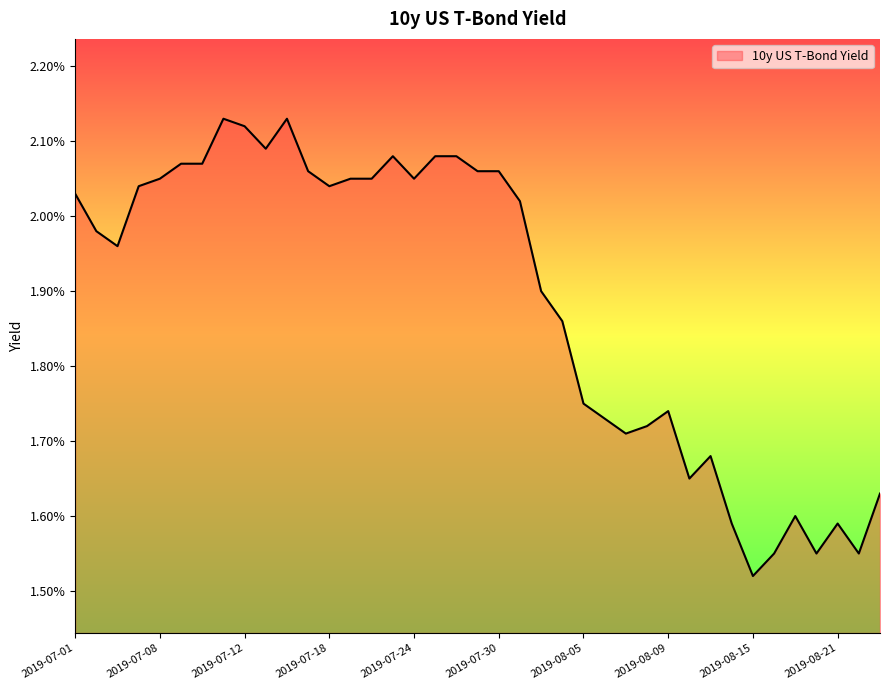

Is this an area chart (filled region under the line)?

Yes